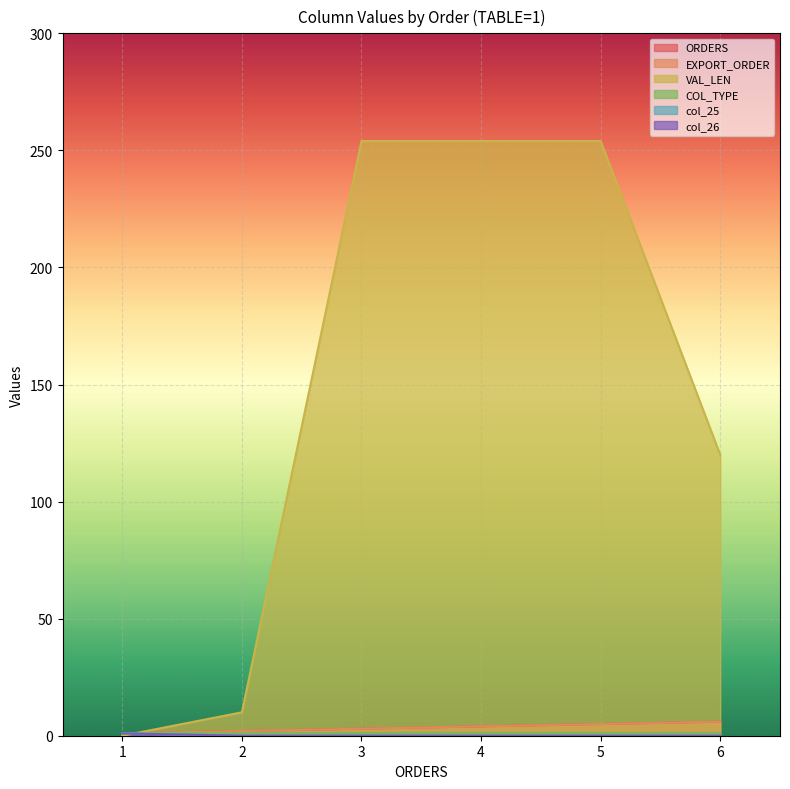

Which has a higher value, 4 or 6?

6